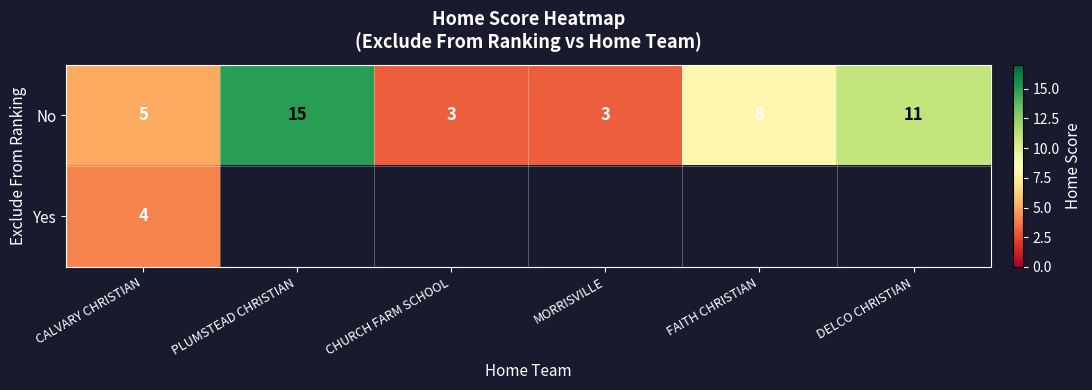

At which category is the sum across all series the highest?

CALVARY CHRISTIAN